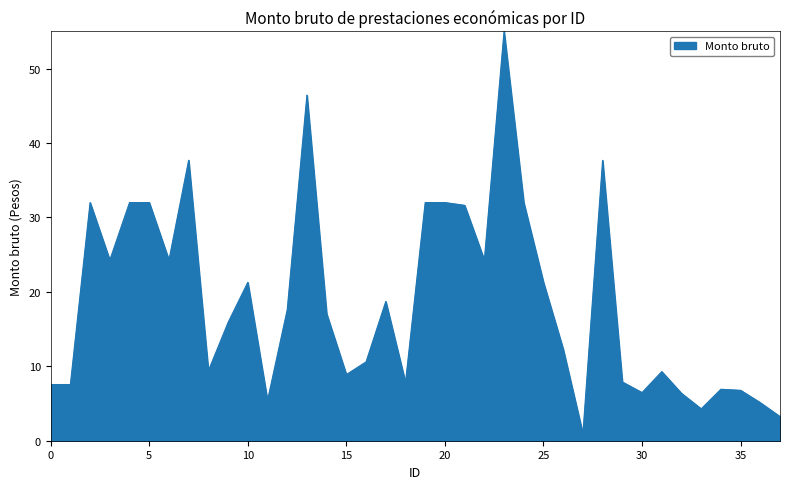

What is the difference between the maximum and minimum values?

54.1